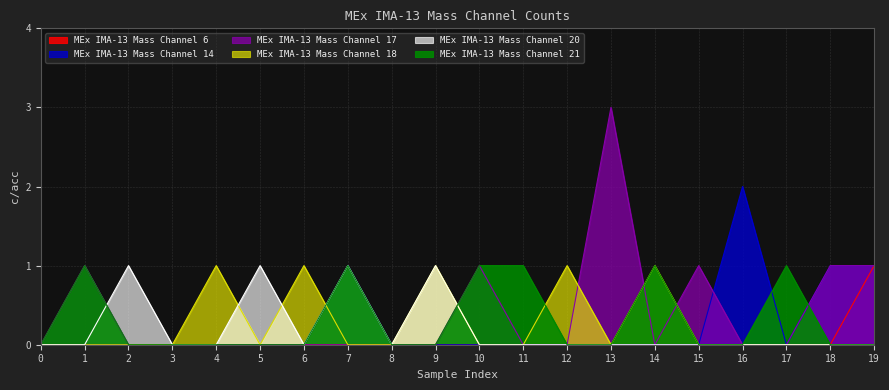

Which series has the largest range (max minus min)?

MEx IMA-13 Mass Channel 17